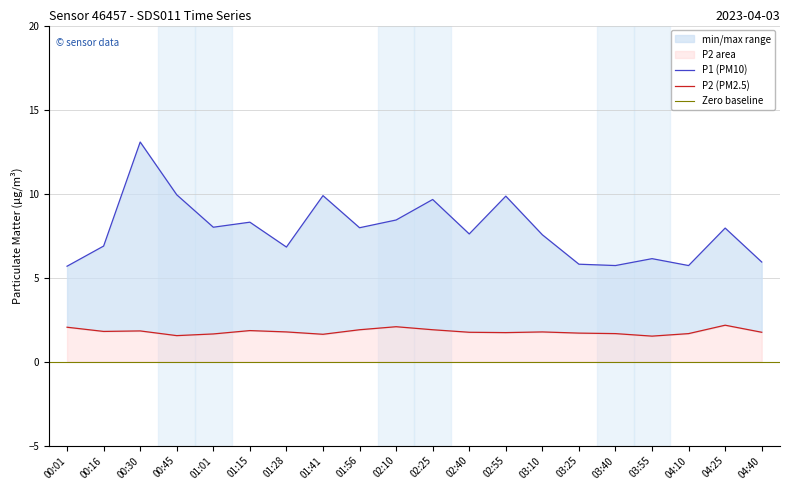

What is the average value of the P2 series?

1.8